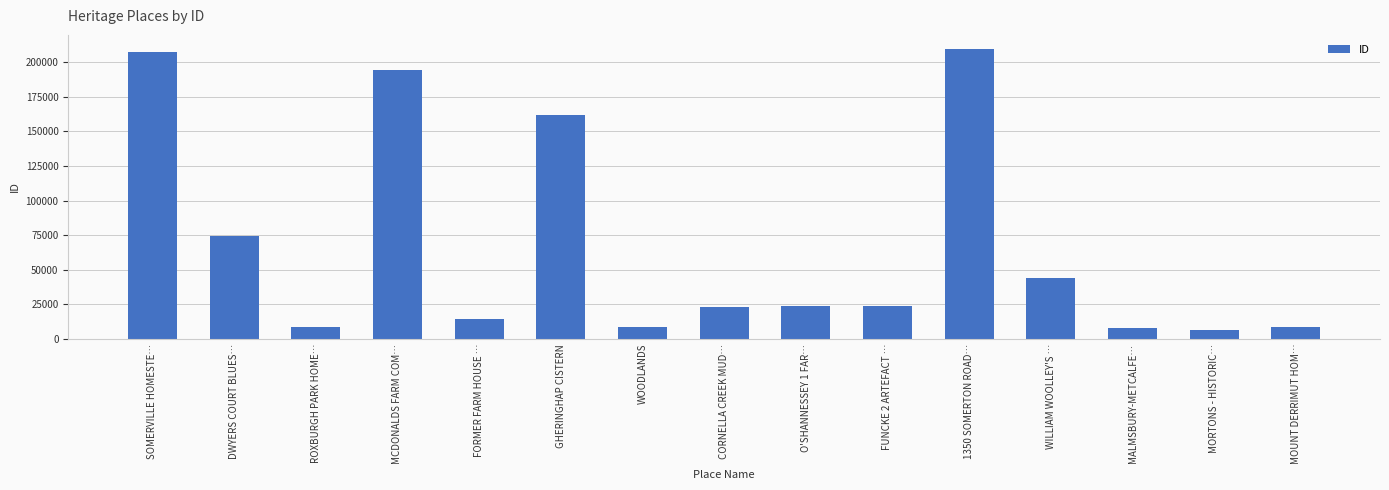

What is the sum of the values at 1350 SOMERTON ROAD… and WILLIAM WOOLLEY'S …?

253331